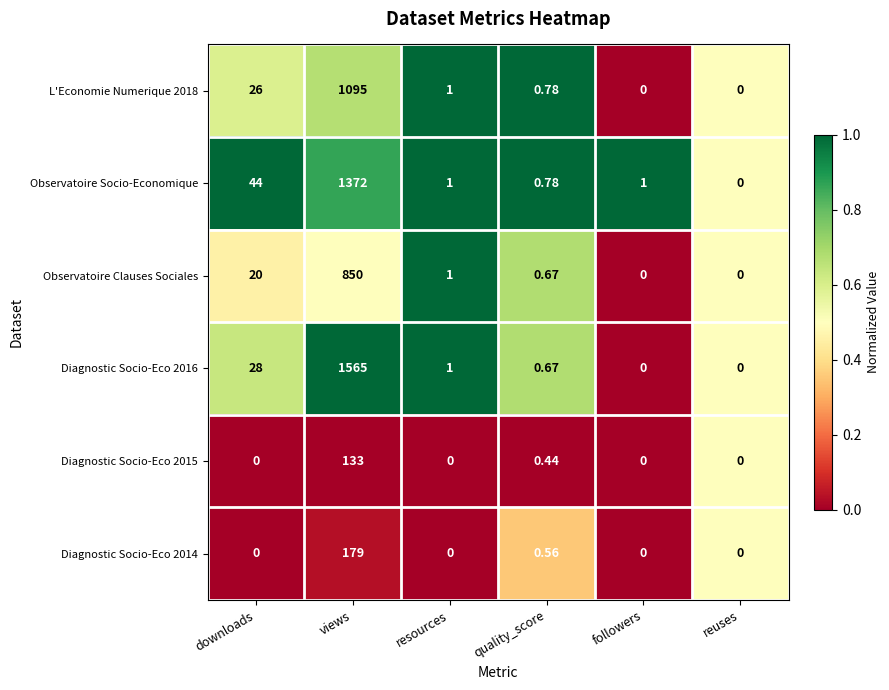

Where does the Observatoire Socio-Economique series first go above 1?

downloads